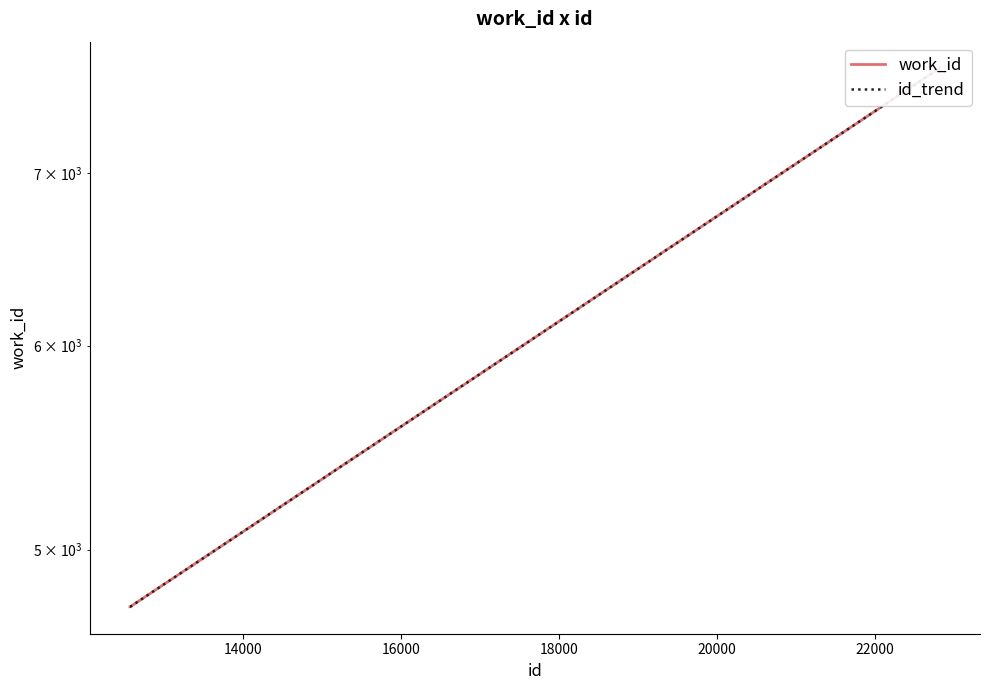

What is the difference between the maximum and second lowest values in the work_id series?

2935